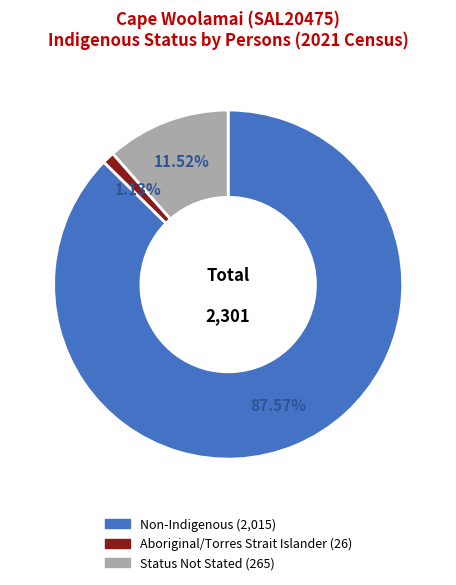

To the nearest percent, what is the difference between the largest and smallest slice percentages?

86%